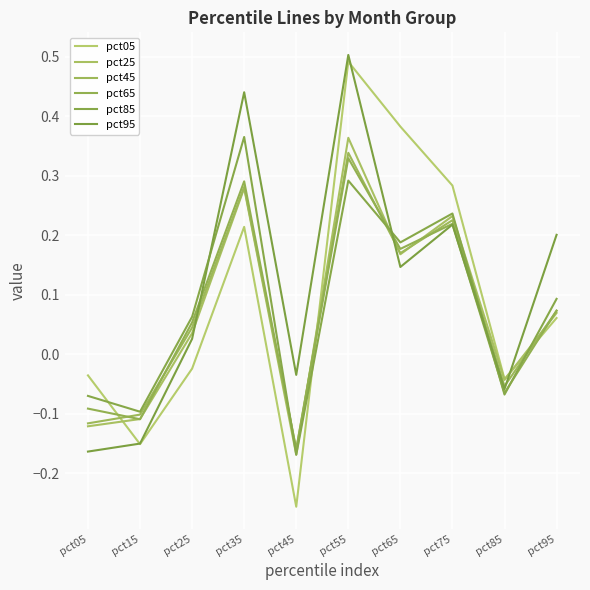

How many lines are shown in the chart?

6